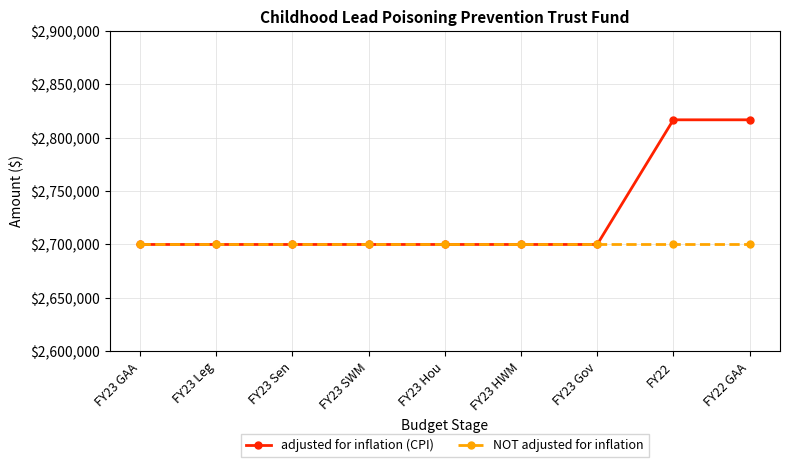

What is the minimum value shown in the chart?

2700000